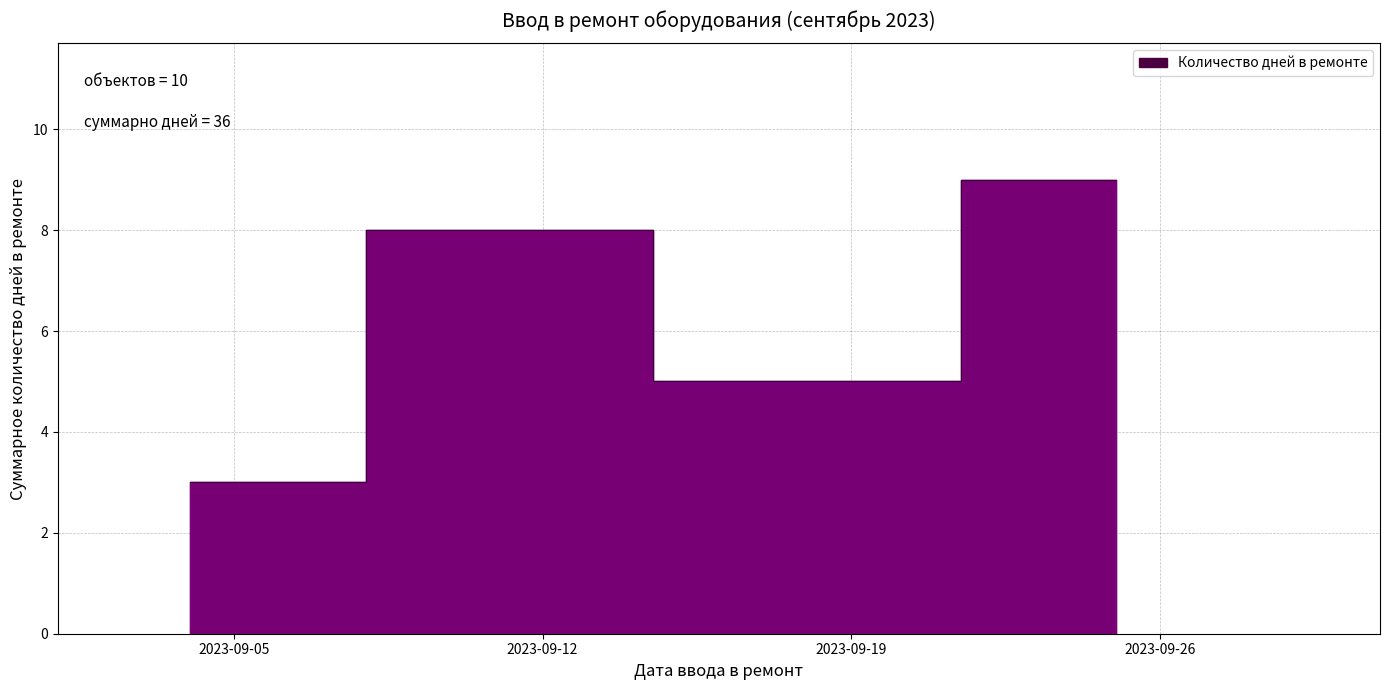

True or false: the data shows 6 at 2023-09-25.

False